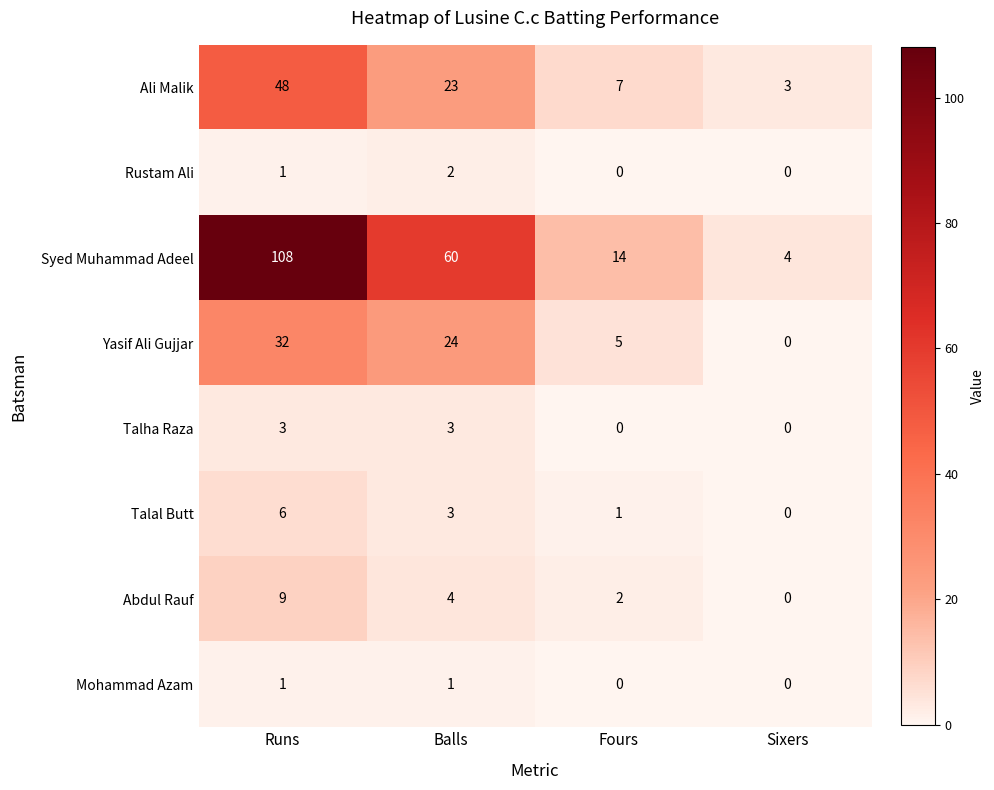

What is the total value across all series at Balls?

120